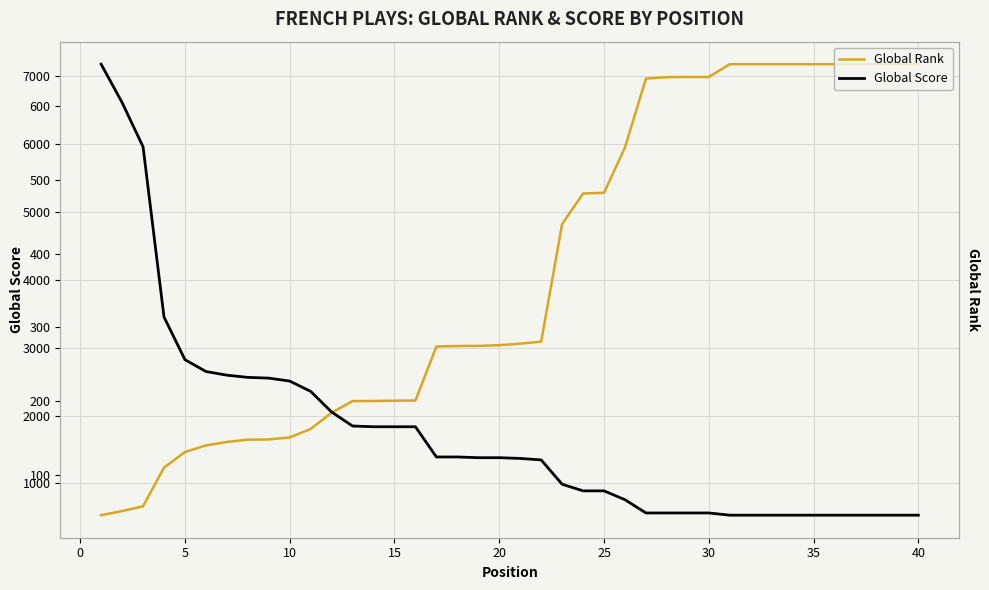

What is the minimum value for Global Rank?

533